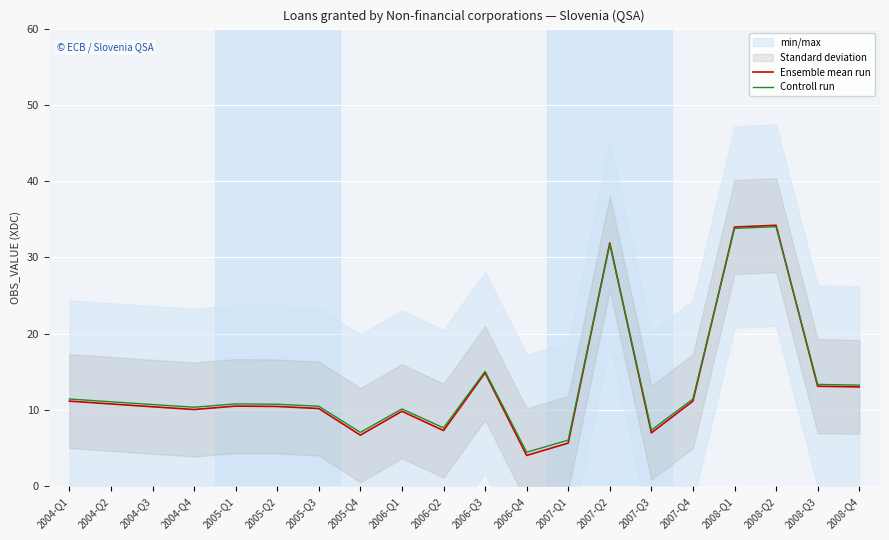

Between 2006-Q3 and 2006-Q1, which is larger?

2006-Q3